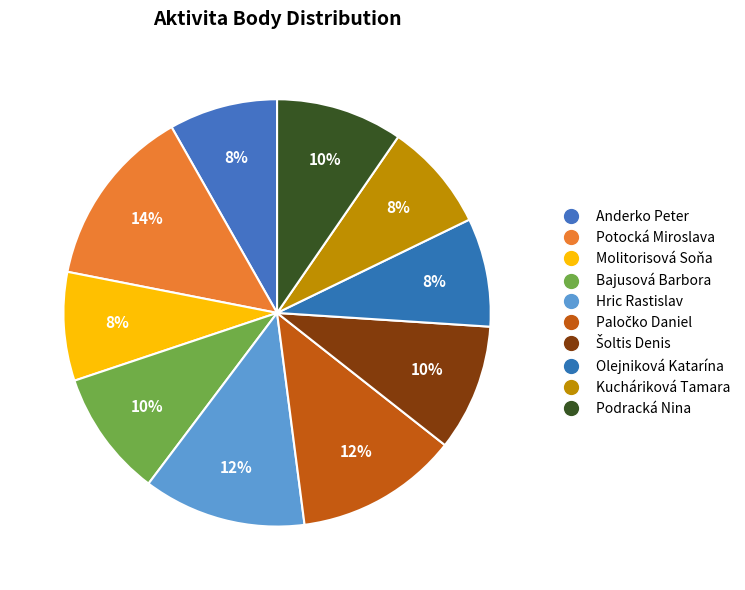

To the nearest percent, what is the combined percentage of Šoltis Denis and Potocká Miroslava?

23%